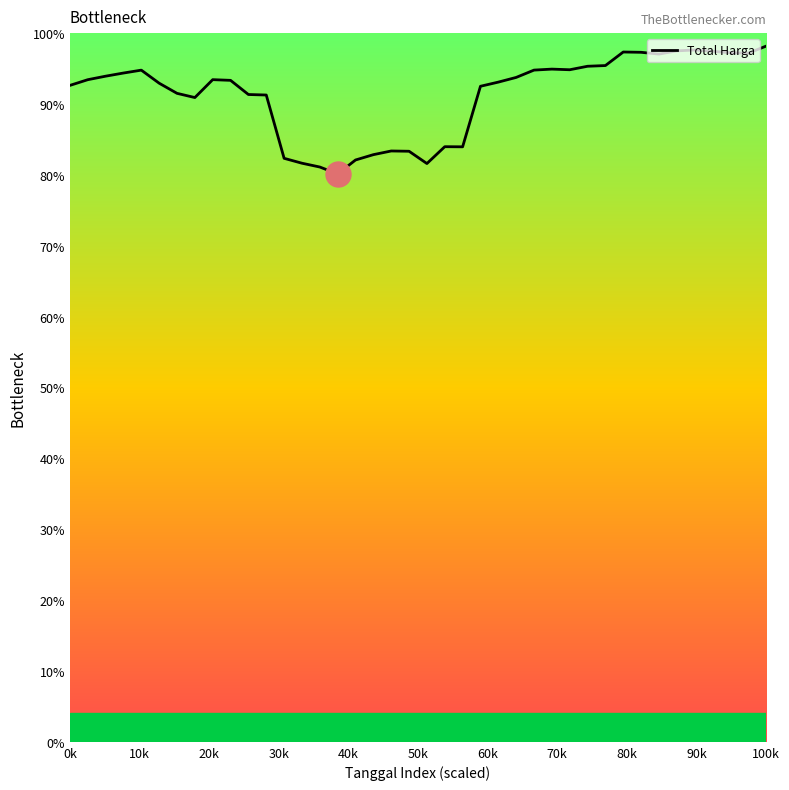

What is the minimum value shown in the chart?

80.1